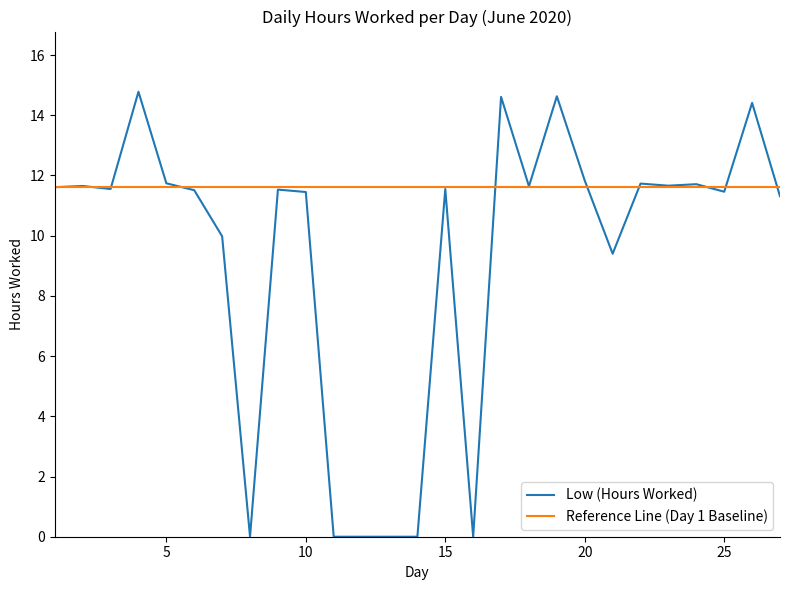

Rank the series by their maximum value, from lowest to highest.

Reference Line (Day 1 Baseline), Low (Hours Worked)